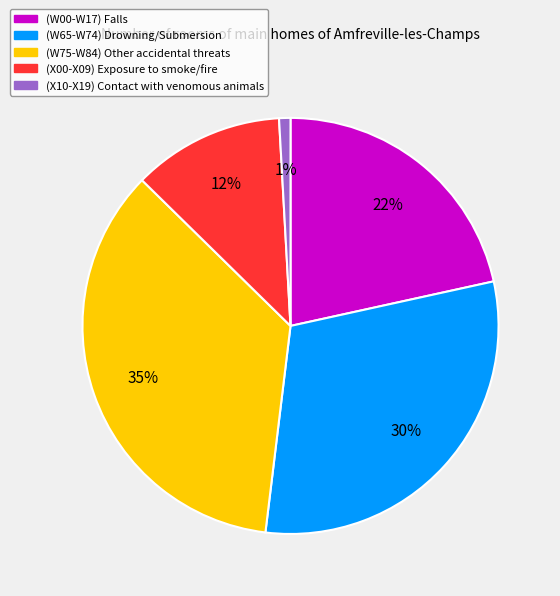

Does (W65-W74) represent more than half of the total?

No